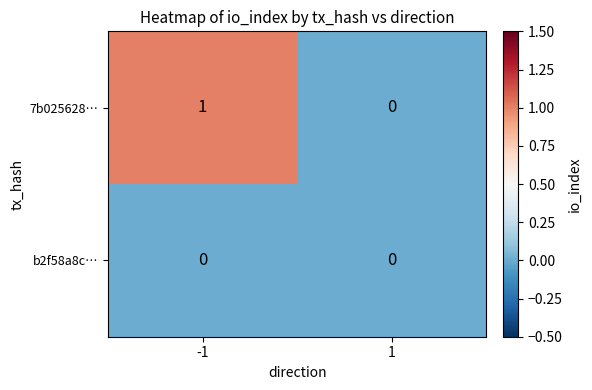

The value of b2f58a8c… at -1 is 0. True or false?

True